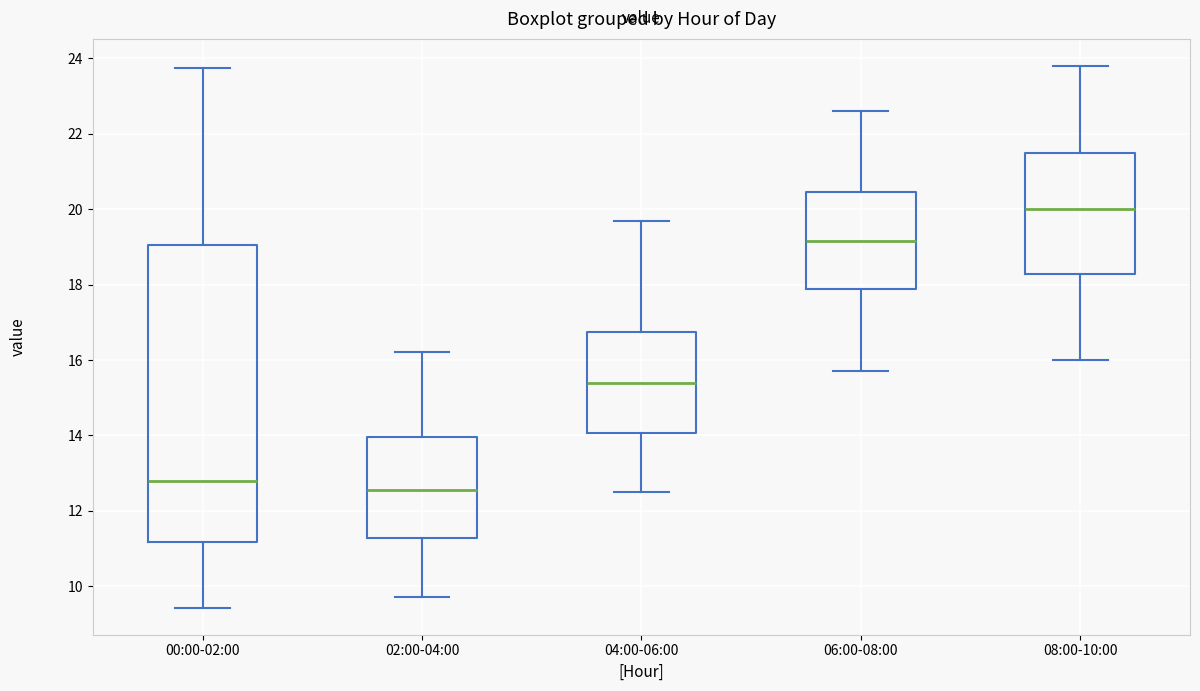

Reading left to right, read every box against the y-axis: the position of its median line, the range the box covers, and the ends of its whiskers. The values are not printed on the chart, so give them approximately, as read against the axis.

00:00-02:00: median 12.8, box 11.2 to 19.0, whiskers 9.4 to 23.8
02:00-04:00: median 12.6, box 11.2 to 14.0, whiskers 9.8 to 16.2
04:00-06:00: median 15.4, box 14.0 to 16.8, whiskers 12.6 to 19.8
06:00-08:00: median 19.2, box 17.8 to 20.4, whiskers 15.8 to 22.6
08:00-10:00: median 20.0, box 18.2 to 21.6, whiskers 16.0 to 23.8